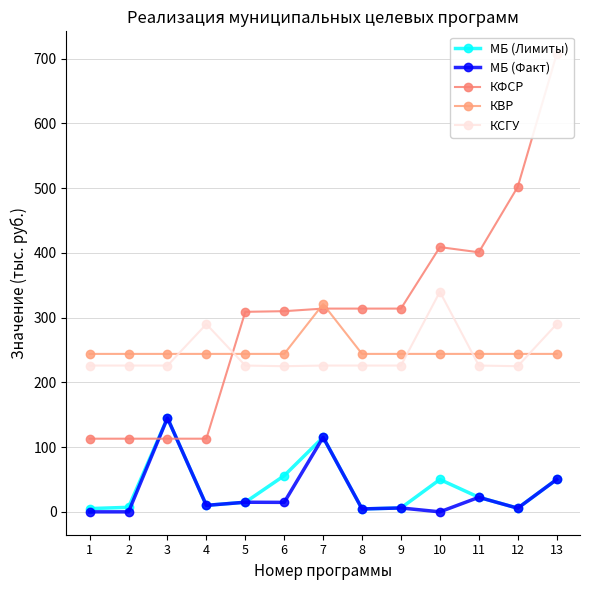

True or false: МБ (Факт) and МБ (Лимиты) intersect in this chart.

False